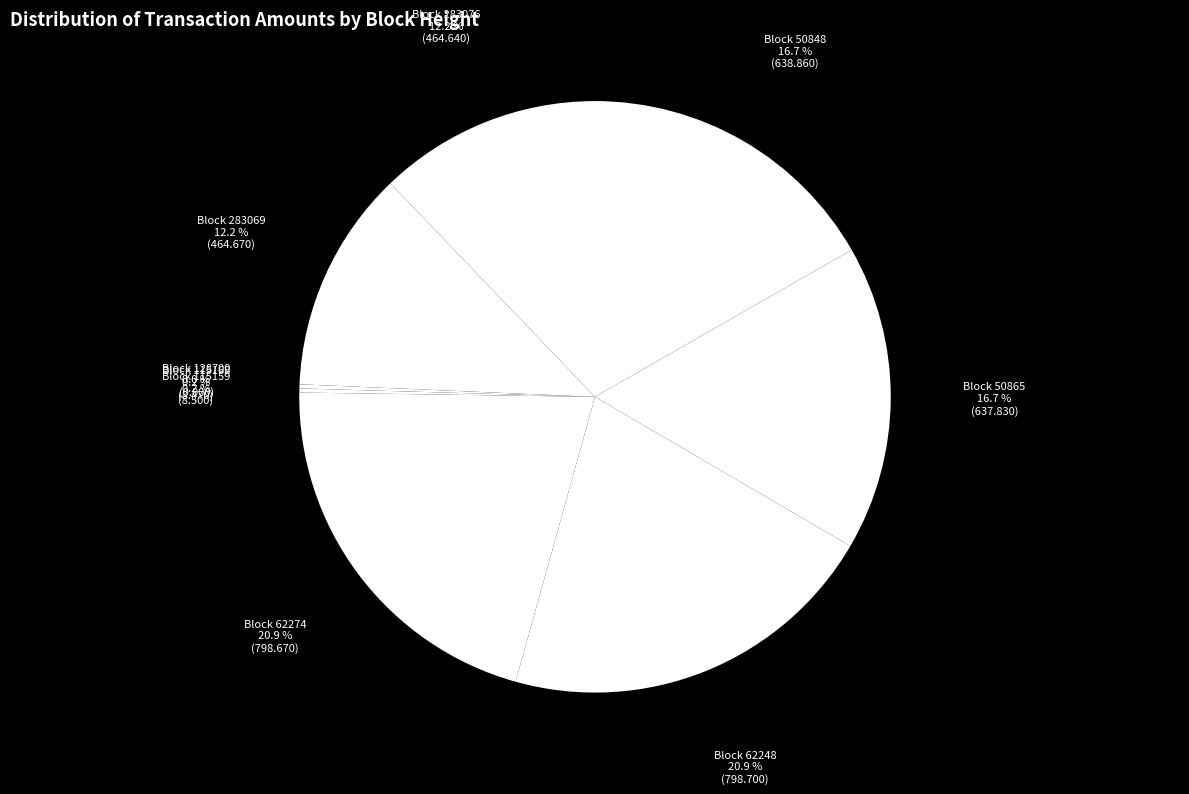

Between 115159 and 50848, which is larger?

50848